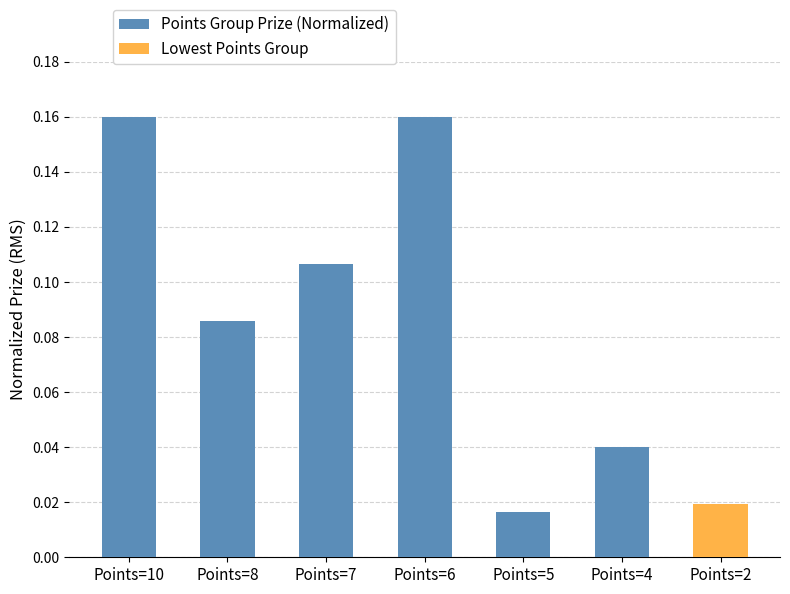

At which category does the chart reach its minimum across all series?

Points=5